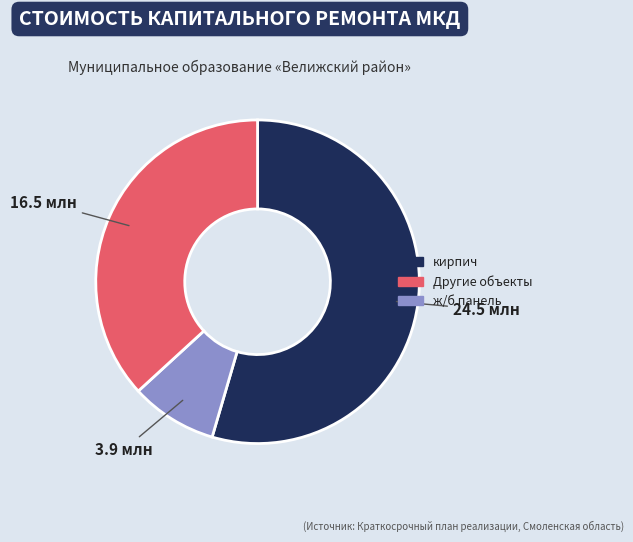

Is there any slice that represents more than half of the pie?

Yes